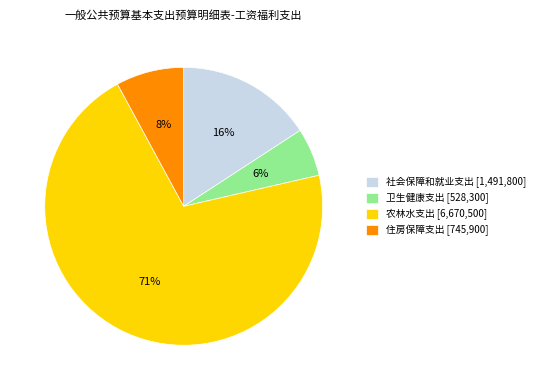

What is the smallest slice in the pie chart?

卫生健康支出